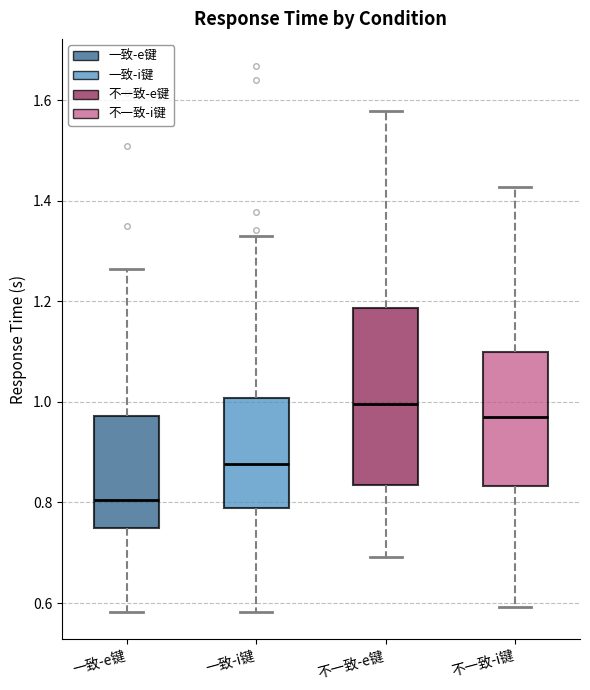

Where is the lower edge of the box for 不一致-i键 on the y-axis? The values are not printed on the chart, so give them approximately, as read against the axis.

0.84